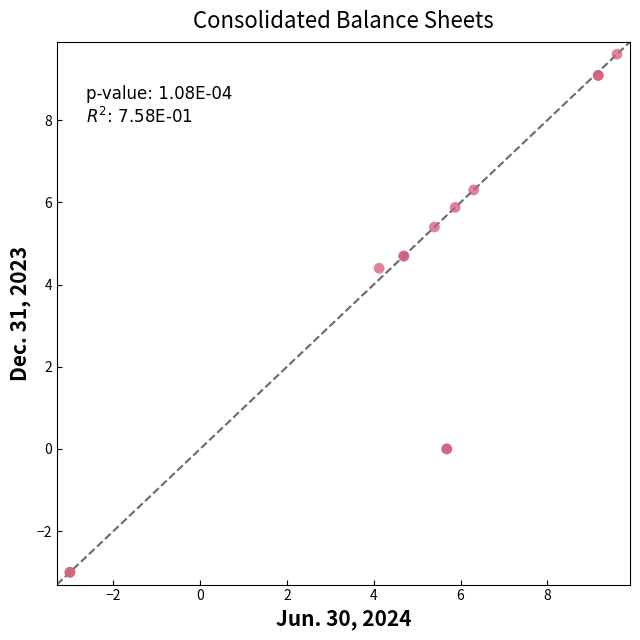

What Y value in the scatter plot is closest to 3?

4.4